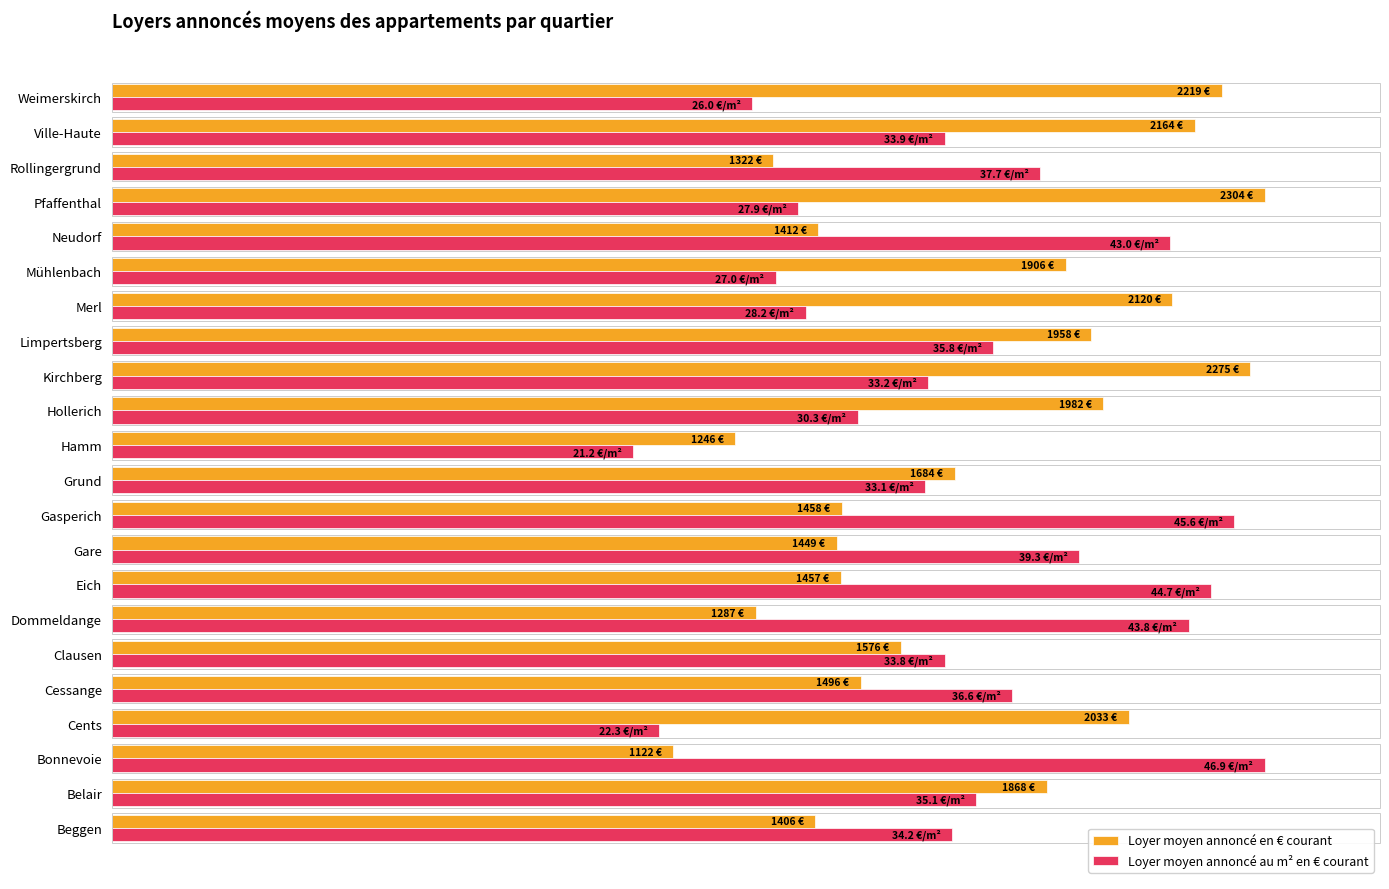

What are all the series names shown in the legend?

Loyer moyen annoncé en € courant, Loyer moyen annoncé au m² en € courant